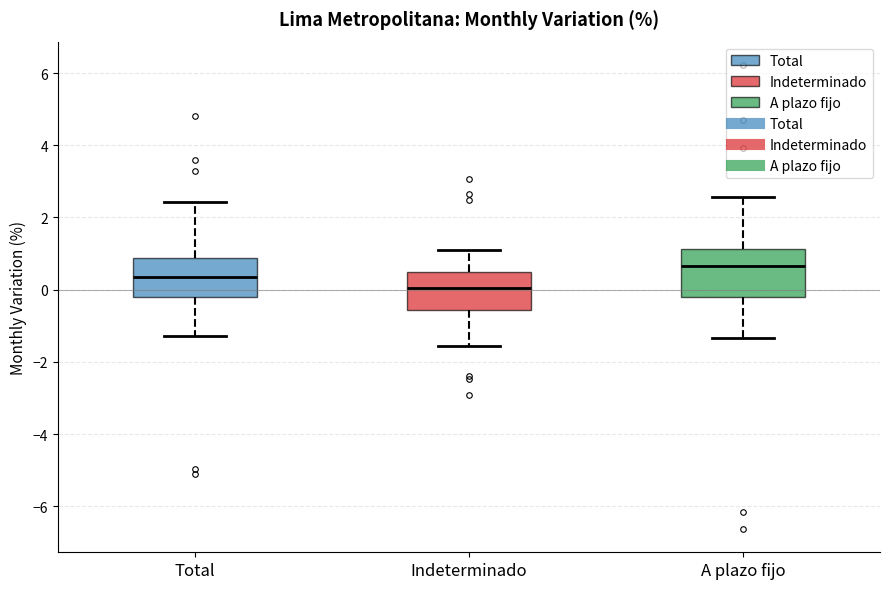

Where is the upper edge of the box for A plazo fijo on the y-axis? The values are not printed on the chart, so give them approximately, as read against the axis.

1.2